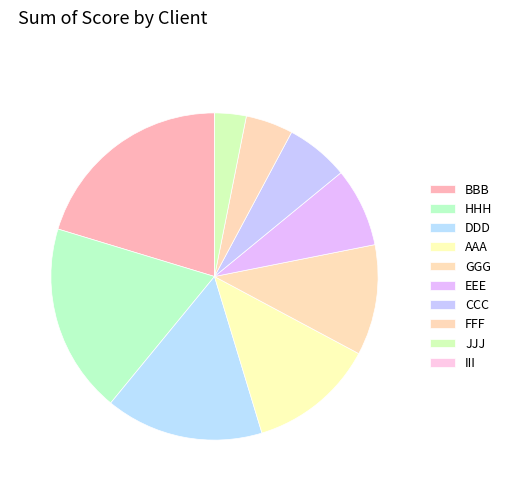

Do AAA and HHH together represent more than half of the pie?

No